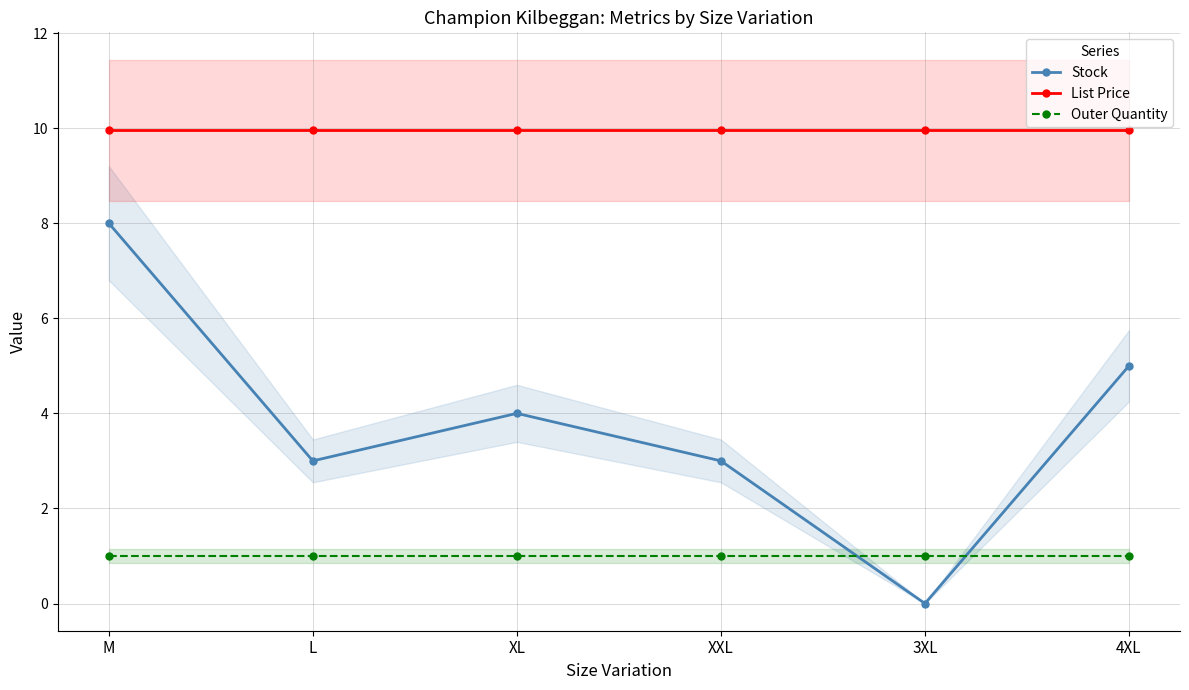

Reading right to left, transcribe all the data shown in this chart.

Stock: 4XL=5.0	3XL=0.0	XXL=3.0	XL=4.0	L=3.0	M=8.0
List Price: 4XL=9.9	3XL=9.9	XXL=9.9	XL=9.9	L=9.9	M=9.9
Outer Quantity: 4XL=1.0	3XL=1.0	XXL=1.0	XL=1.0	L=1.0	M=1.0